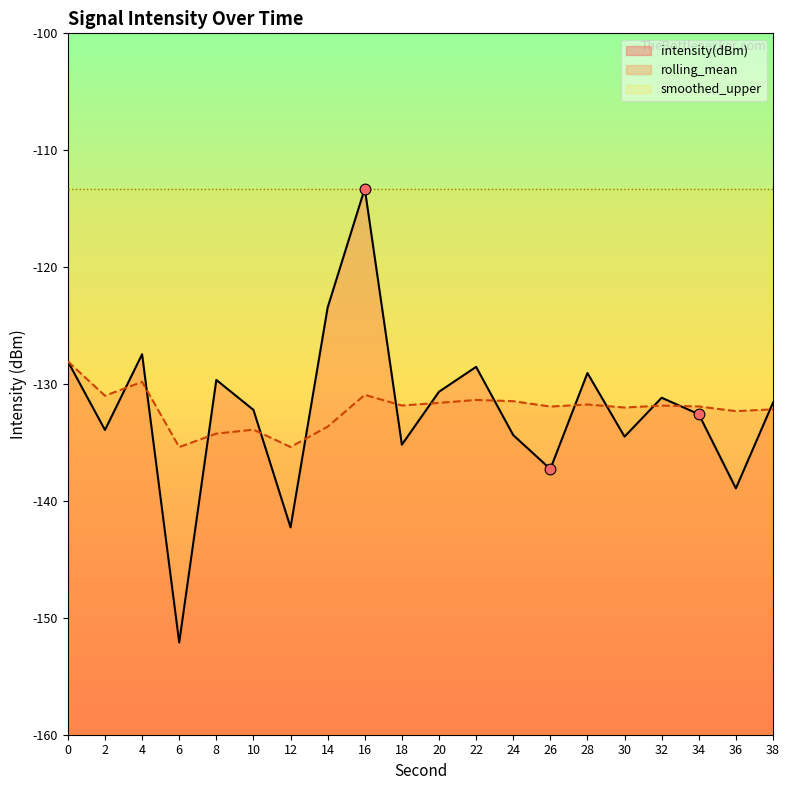

Is the value of rolling_mean at 16 greater than the value of intensity(dBm) at 8?

No